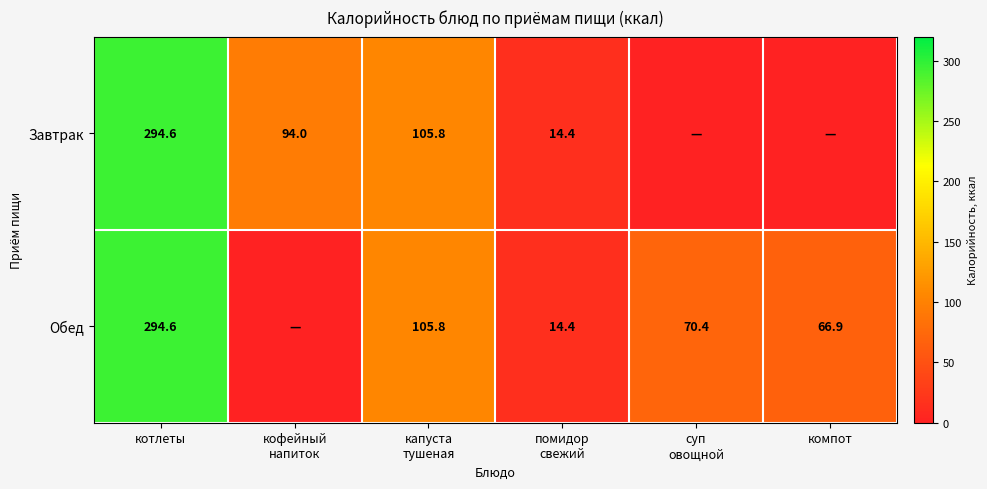

What is the average value of the Обед series?

92.0